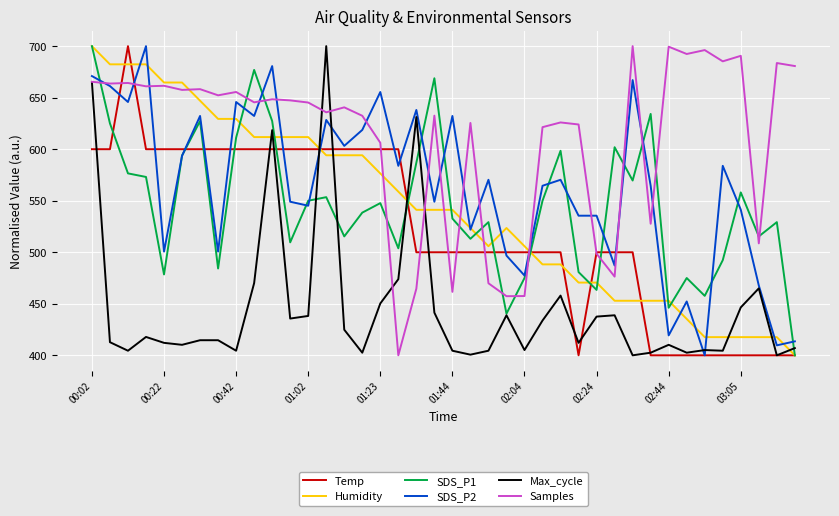

True or false: Samples has more than 1 interior local peaks.

True